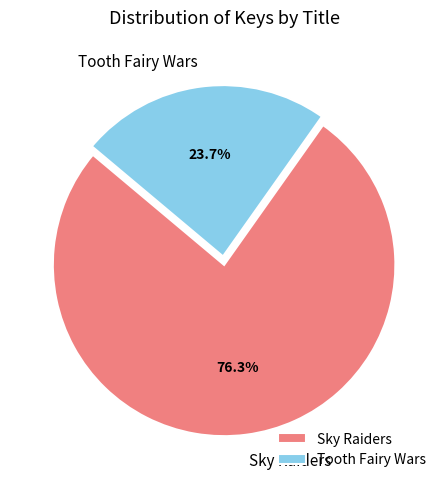

Which has a higher value, Tooth Fairy Wars or Sky Raiders?

Sky Raiders